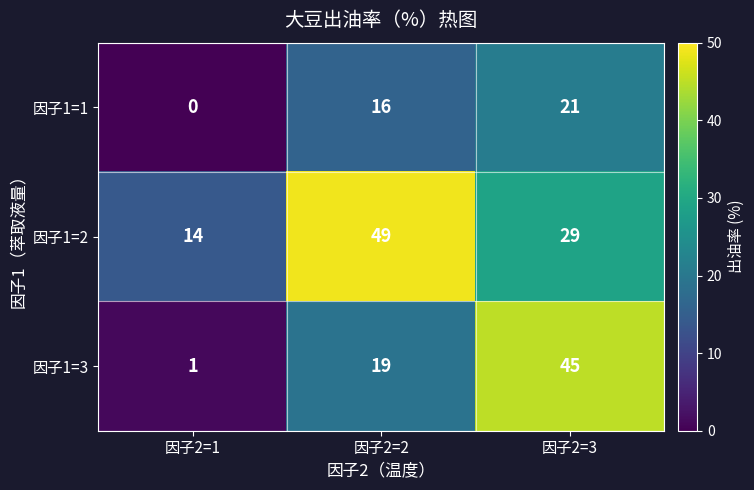

The 因子1=2 series shows 29 at 因子2=3. True or false?

True